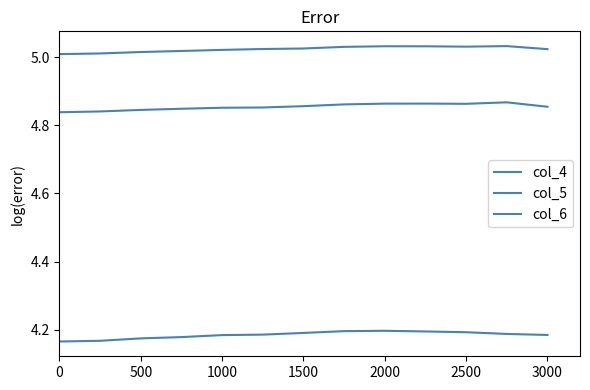

Does the chart display data point markers on the line(s)?

No